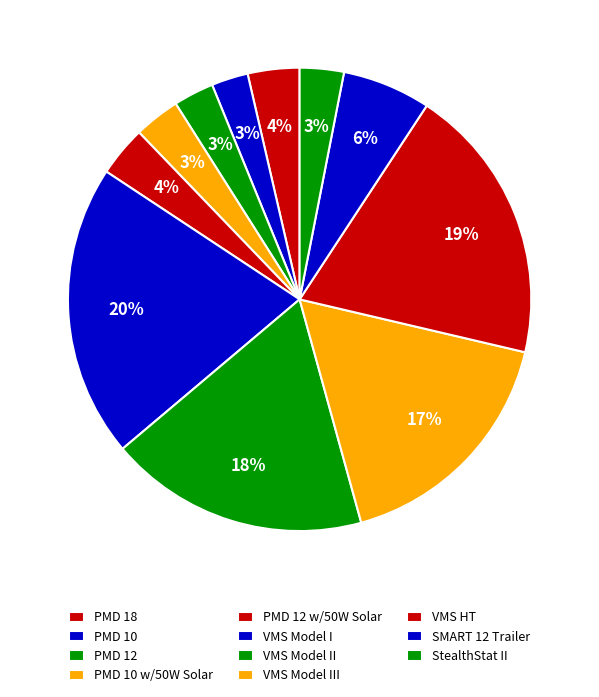

How many slices are in this pie chart?

11